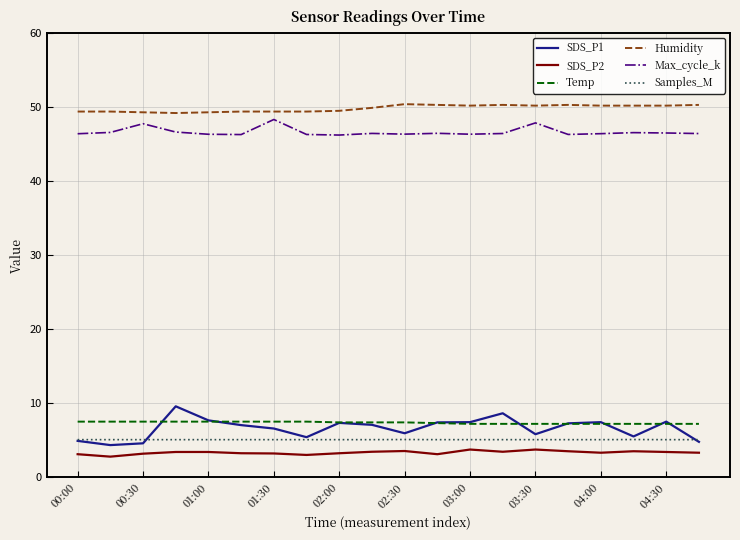

Which series has the largest total across all categories?

Humidity